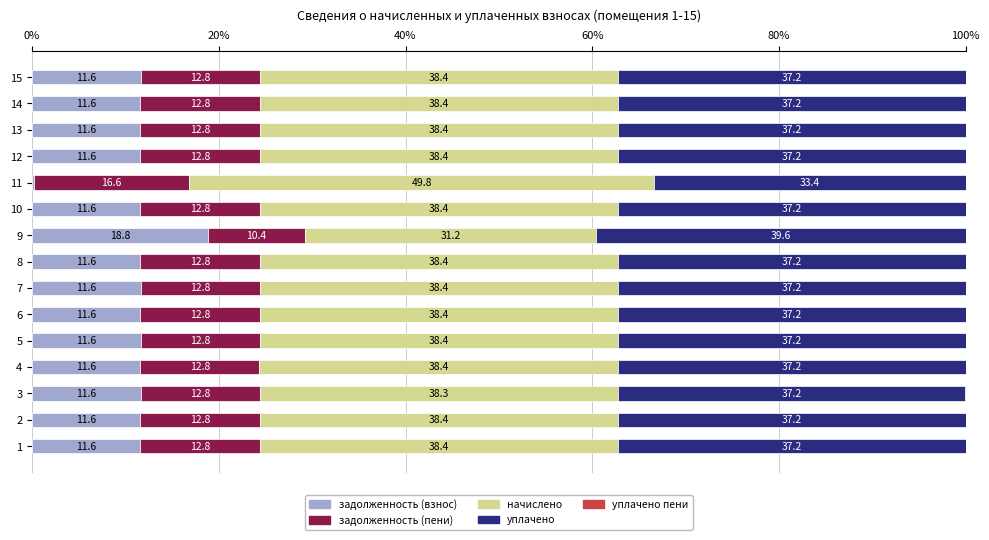

What is the highest value of the задолженность (взнос) series?

18.8